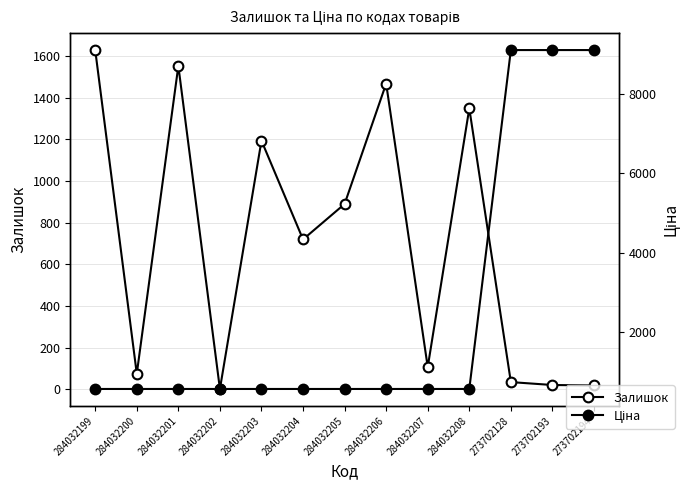

True or false: Ціна has more than 1 points higher than both neighbors.

False